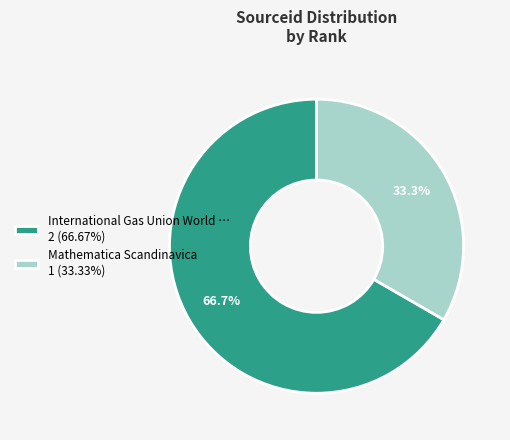

Is International Gas Union World … 2 (66.67%) the majority of the pie?

Yes